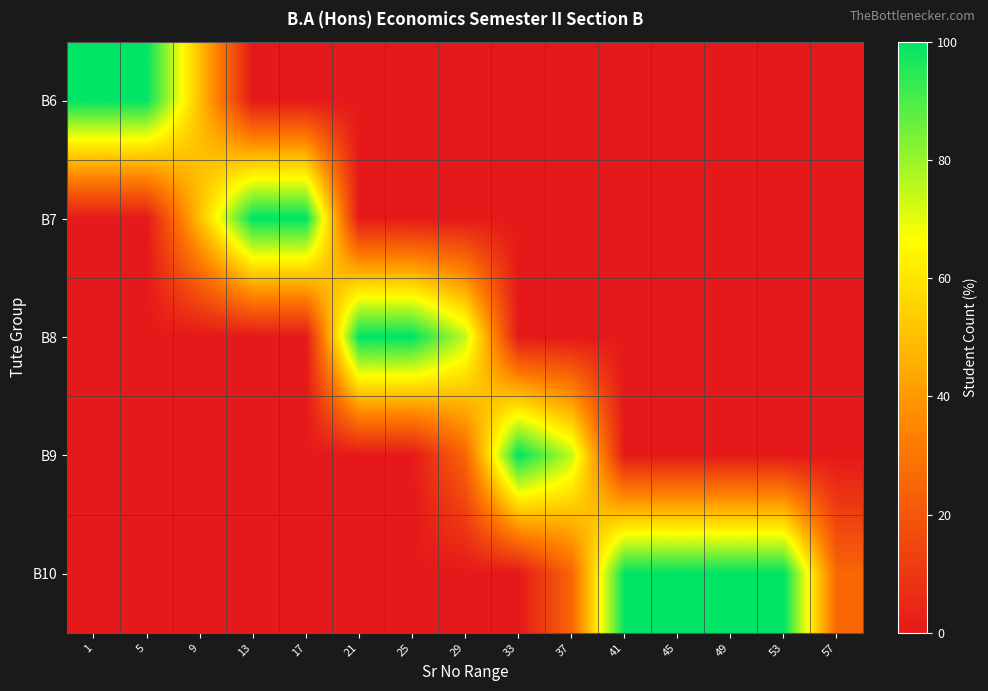

Reading left to right, transcribe all the data shown in this chart.

B6: 1=100	5=100	9=50	13=0	17=0	21=0	25=0	29=0	33=0	37=0	41=0	45=0	49=0	53=0	57=0
B7: 1=0	5=0	9=50	13=100	17=100	21=0	25=0	29=0	33=0	37=0	41=0	45=0	49=0	53=0	57=0
B8: 1=0	5=0	9=0	13=0	17=0	21=100	25=100	29=75	33=0	37=0	41=0	45=0	49=0	53=0	57=0
B9: 1=0	5=0	9=0	13=0	17=0	21=0	25=0	29=25	33=100	37=75	41=0	45=0	49=0	53=0	57=0
B10: 1=0	5=0	9=0	13=0	17=0	21=0	25=0	29=0	33=0	37=25	41=100	45=100	49=100	53=100	57=25